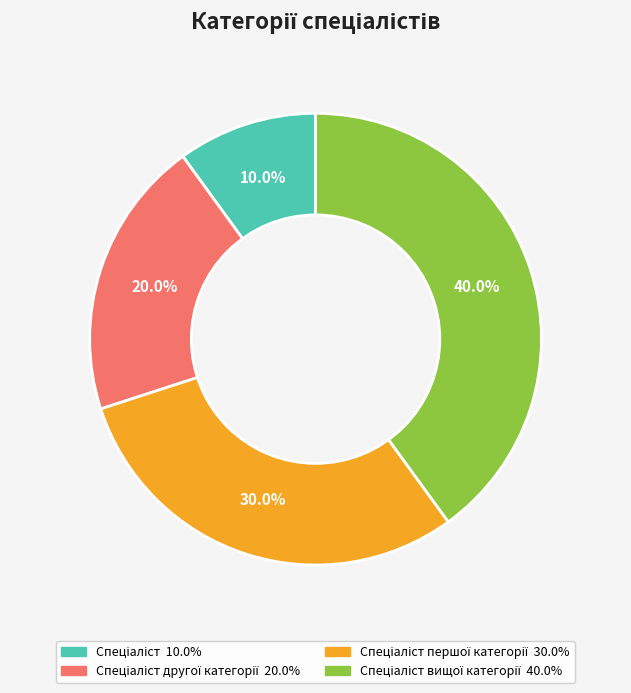

Is there any slice that represents more than half of the pie?

No